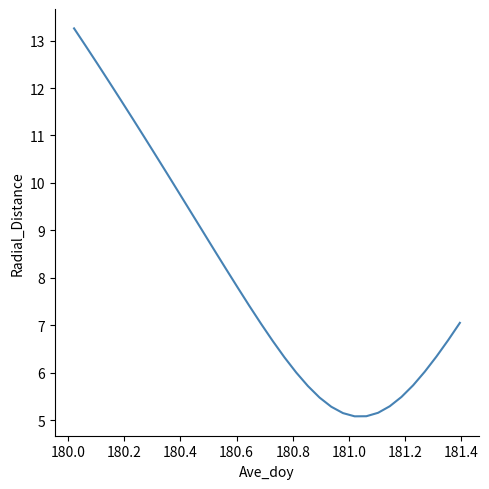

How many lines are shown in the chart?

1